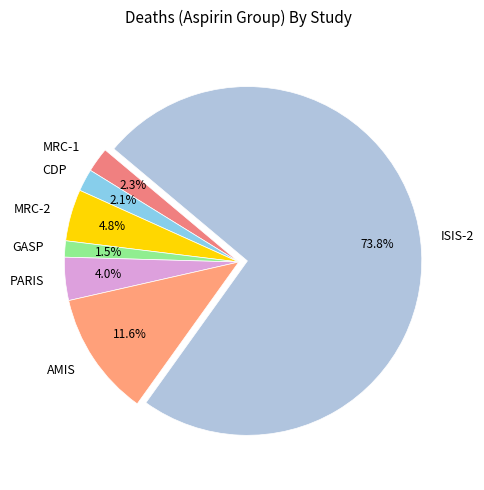

To the nearest percent, what is the average slice percentage?

14%